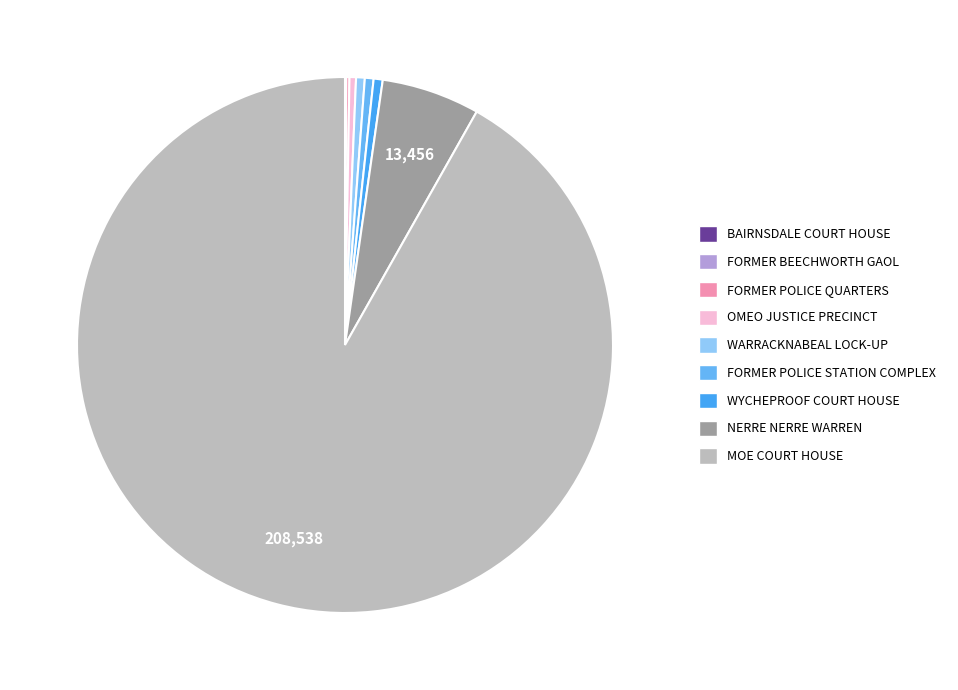

Rank the categories by value from highest to lowest.

MOE COURT HOUSE, NERRE NERRE WARREN, WYCHEPROOF COURT HOUSE, FORMER POLICE STATION COMPLEX, WARRACKNABEAL LOCK-UP, OMEO JUSTICE PRECINCT, FORMER POLICE QUARTERS, FORMER BEECHWORTH GAOL, BAIRNSDALE COURT HOUSE